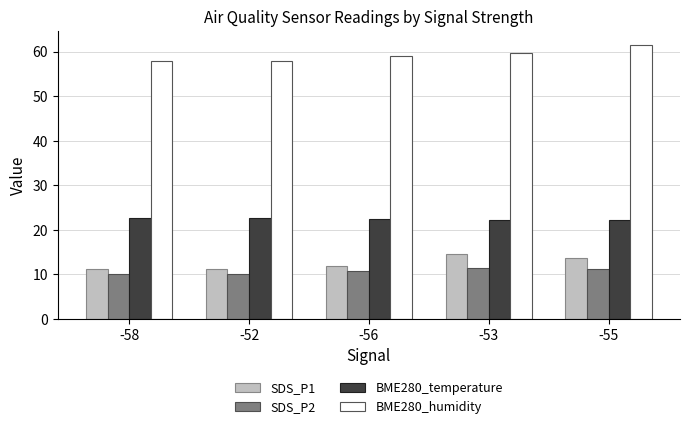

At which label is SDS_P1 closest to 12?

-56